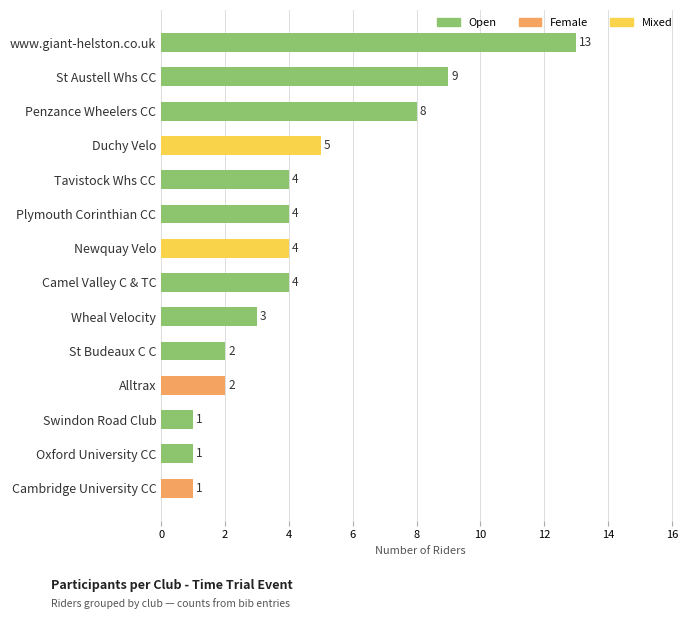

What is the label of the 7th bar from the top?

Newquay Velo